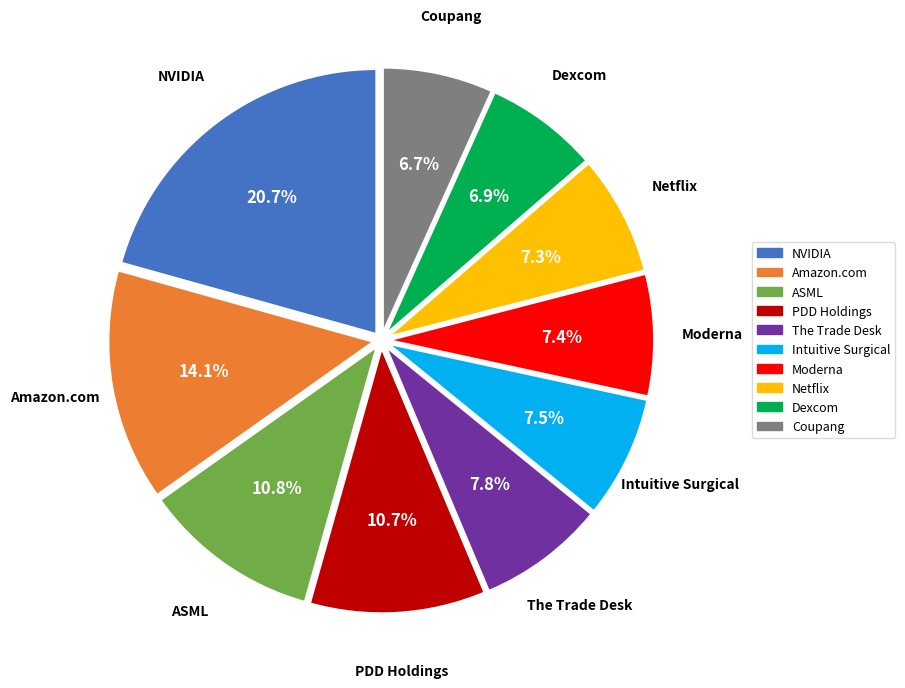

Is the sum of Coupang and NVIDIA greater than half?

No